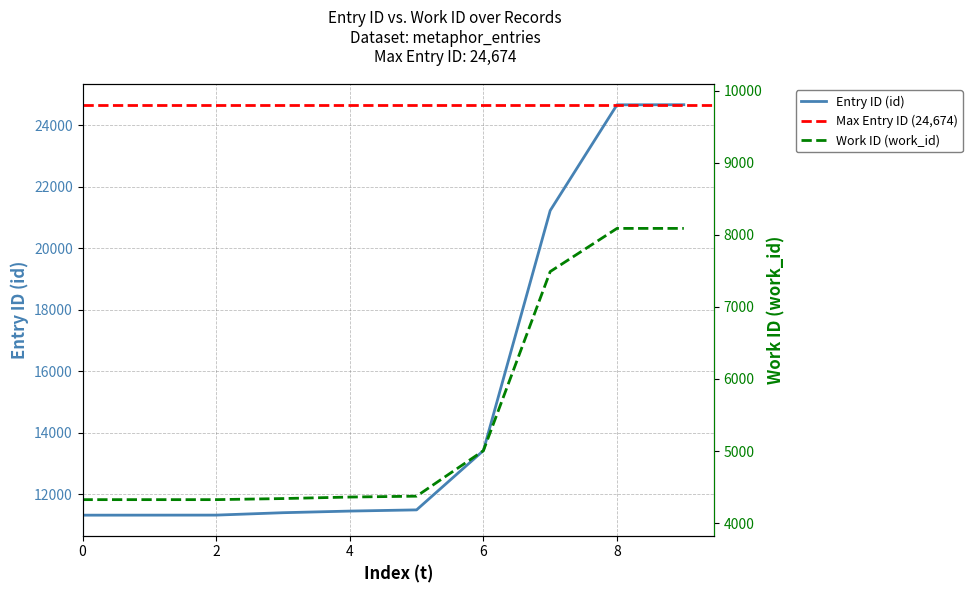

Is it true that Entry ID (id) equals 11326 at 0?

True